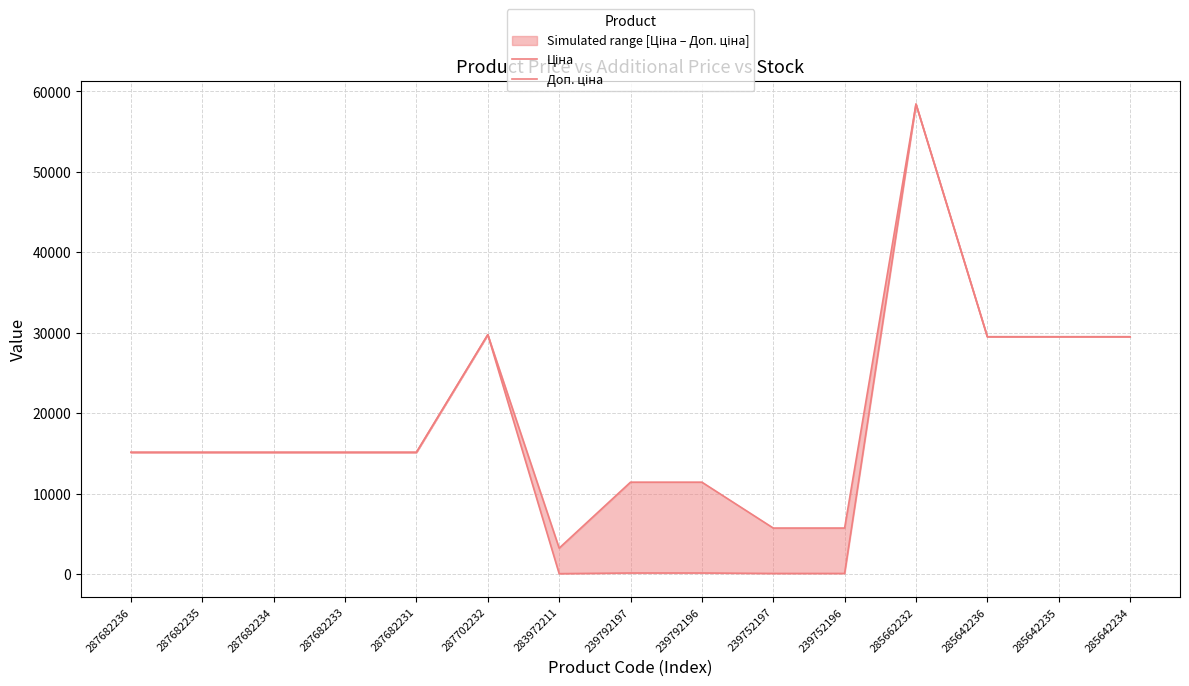

Is the value of Ціна at 287682233 greater than the value of Доп. ціна at 283972211?

Yes